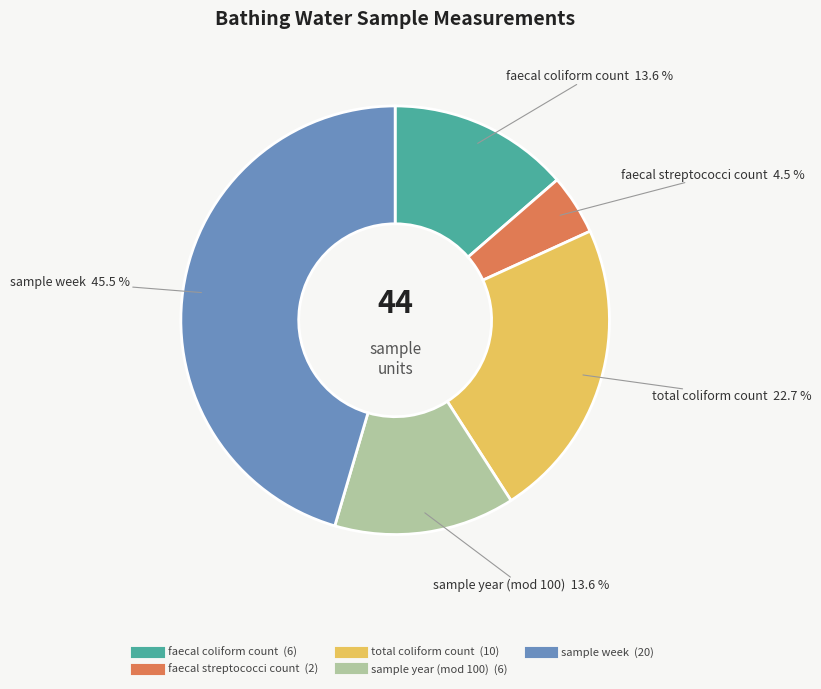

Does faecal streptococci count represent more than half of the total?

No